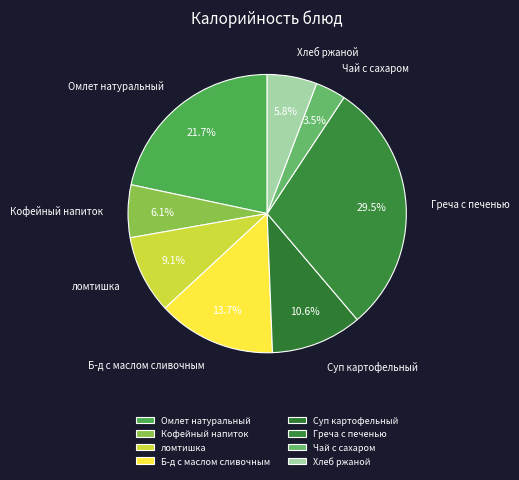

What is the ratio of the value at Хлеб ржаной to the value at Б-д с маслом сливочным?

0.4